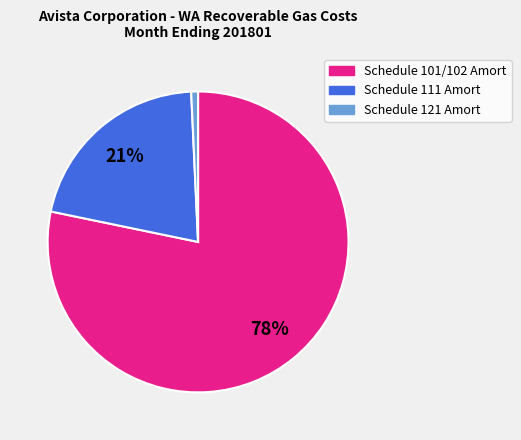

Between Schedule 121 Amort and Schedule 101/102 Amort, which is larger?

Schedule 101/102 Amort